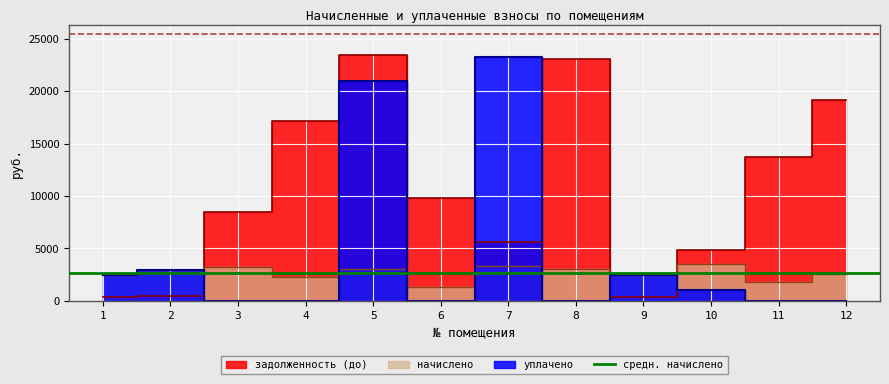

The value of задолженность (до) at 5 is 36439.5. True or false?

False